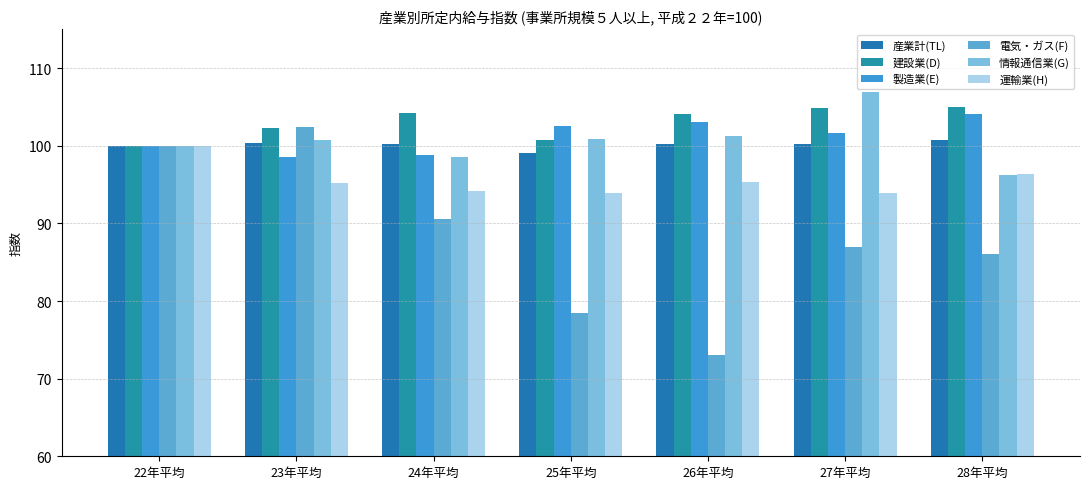

The value of 建設業(D) at 26年平均 is 104.1. True or false?

True